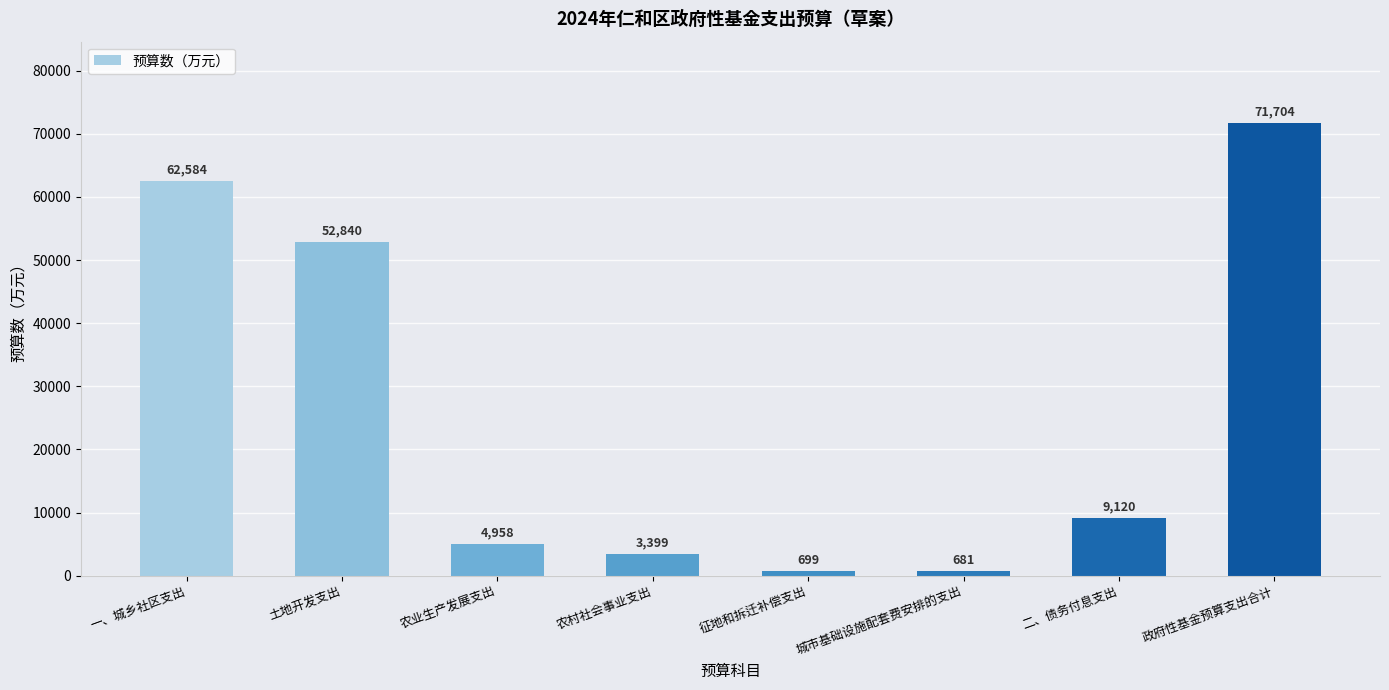

What is the sum of the values at 二、债务付息支出 and 农业生产发展支出?

14078